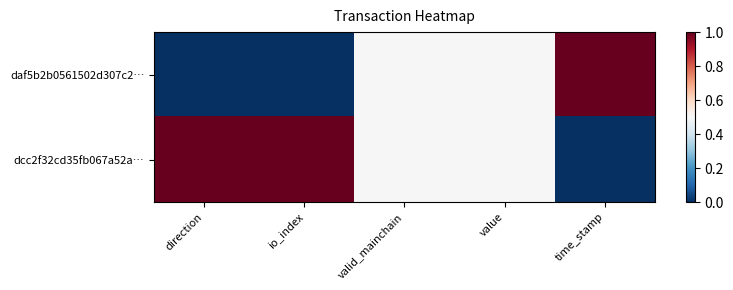

At which category does the chart reach its minimum across all series?

direction